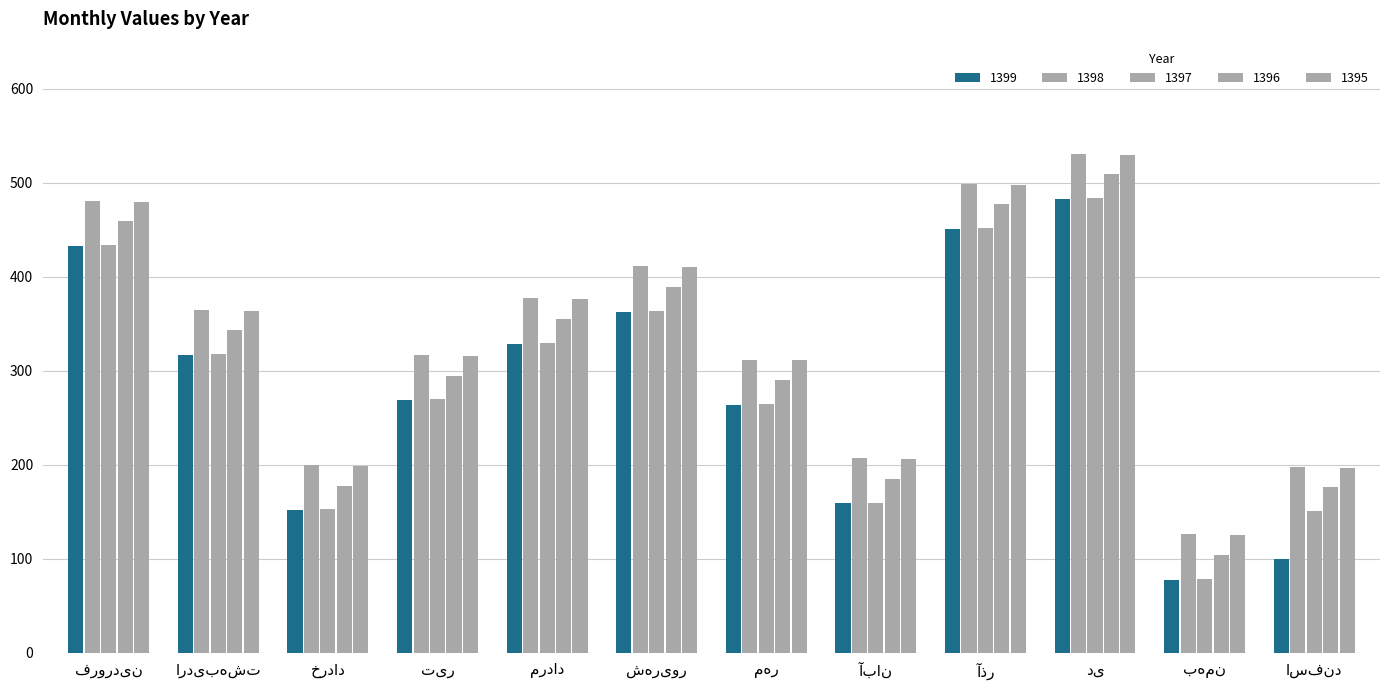

How many data points in 1399 are less than 317?

6